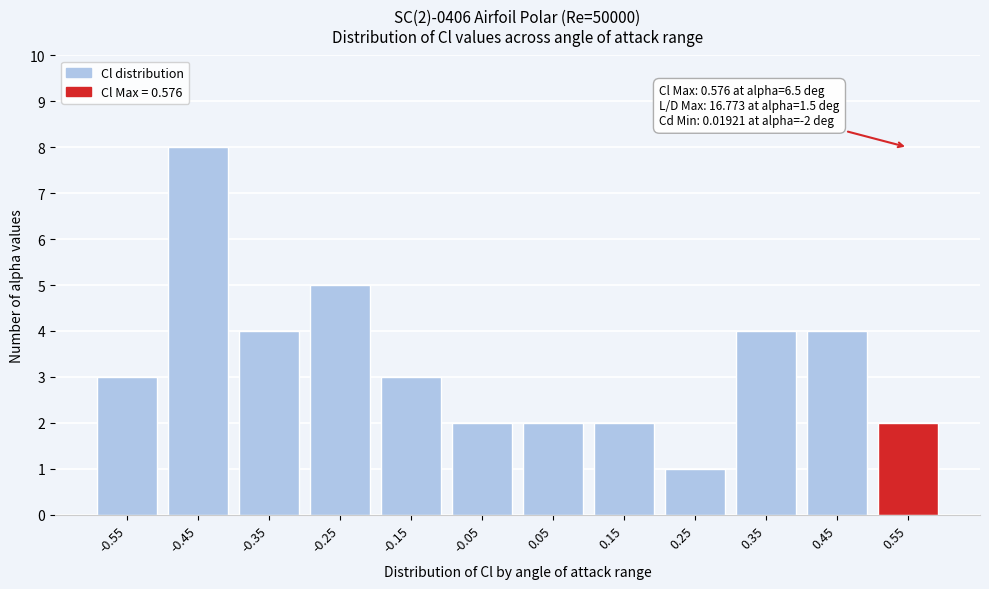

Reading left to right, what are all the values shown in this chart?

-0.55=3	-0.45=8	-0.35=4	-0.25=5	-0.15=3	-0.05=2	0.05=2	0.15=2	0.25=1	0.35=4	0.45=4	0.55=2